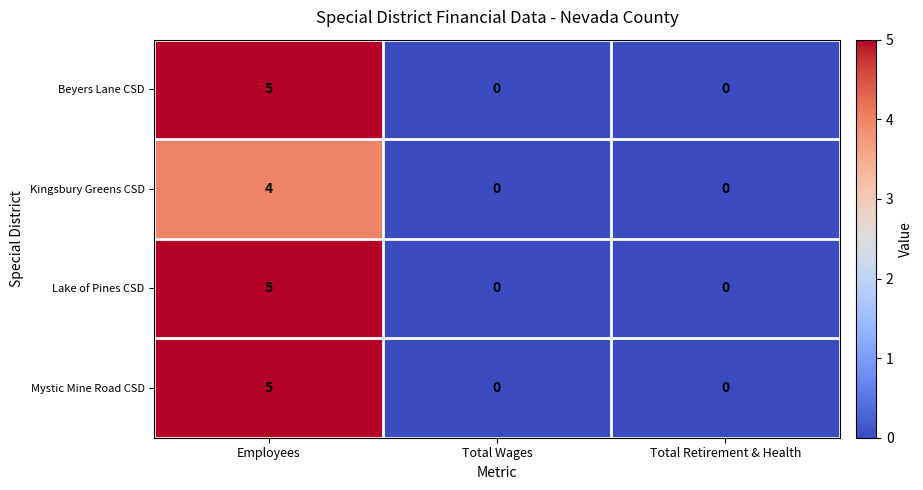

What is the difference between the maximum and minimum values in the Kingsbury Greens CSD series?

4